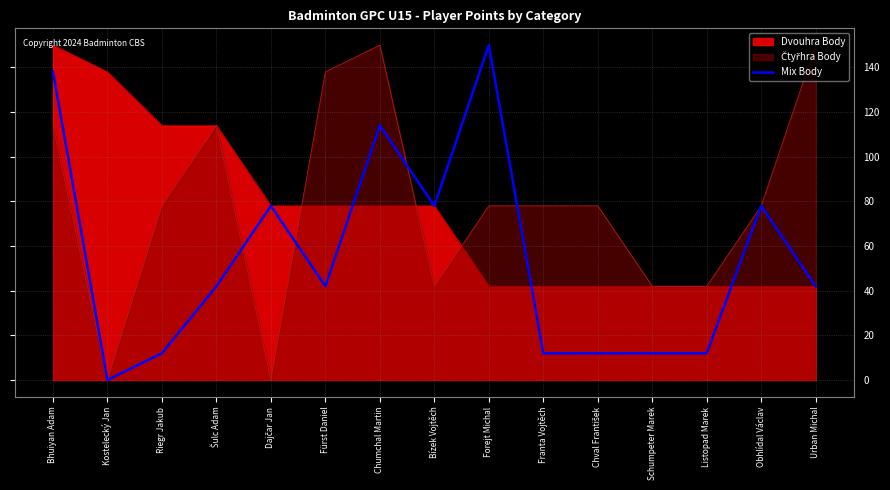

Reading left to right, what are all the values shown in this chart?

Bhuiyan Adam=138	Kostelecký Jan=0	Riegr Jakub=12	Šulc Adam=42	Dajčar Jan=78	Fürst Daniel=42	Chumchal Martin=114	Bízek Vojtěch=78	Forejt Michal=150	Franta Vojtěch=12	Chval František=12	Schumpeter Marek=12	Listopad Marek=12	Obhlídal Václav=78	Urban Michal=42